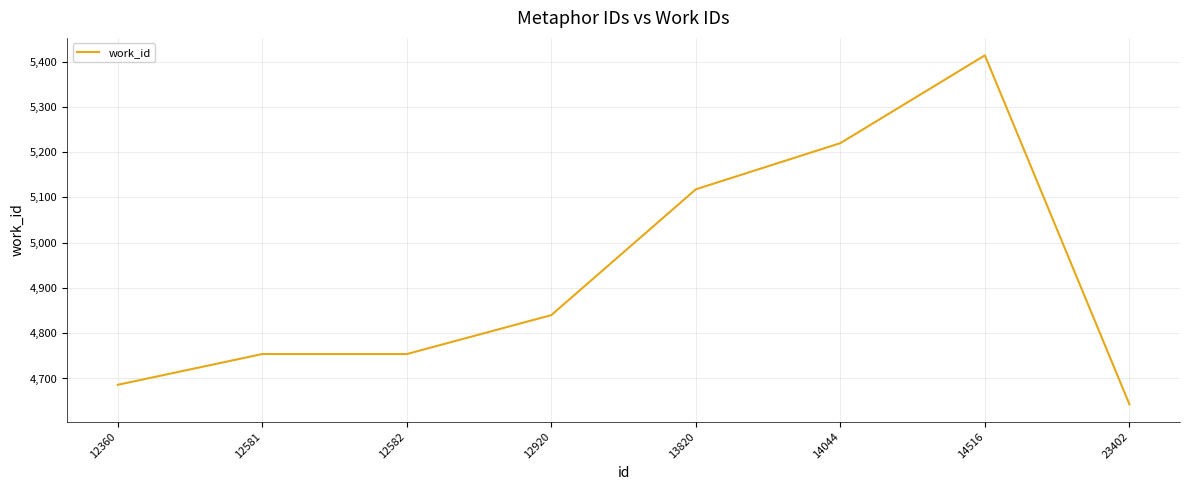

True or false: the data has more than 0 interior local peaks.

True